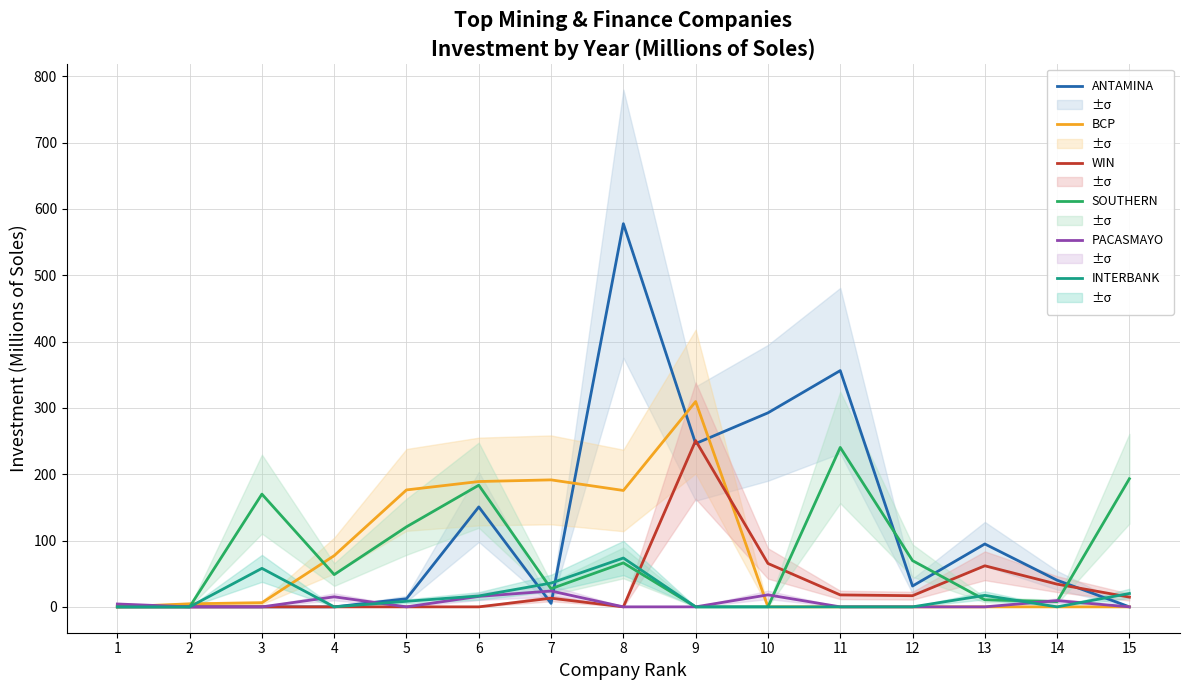

What is the highest value of the BCP series?

309.5